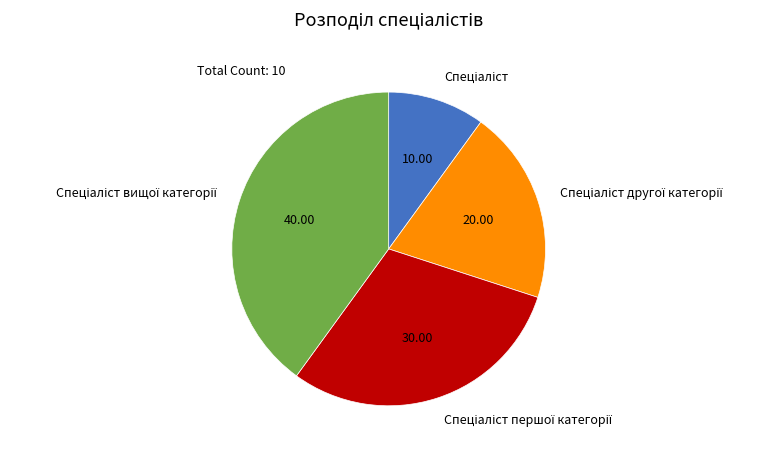

Is there a majority slice in this chart?

No